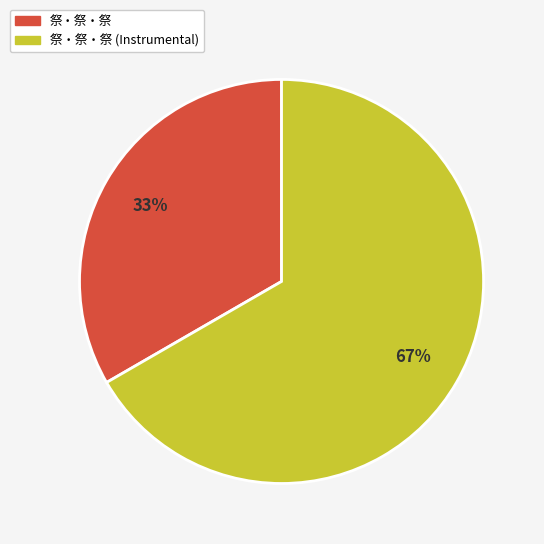

Is there a majority slice in this chart?

Yes